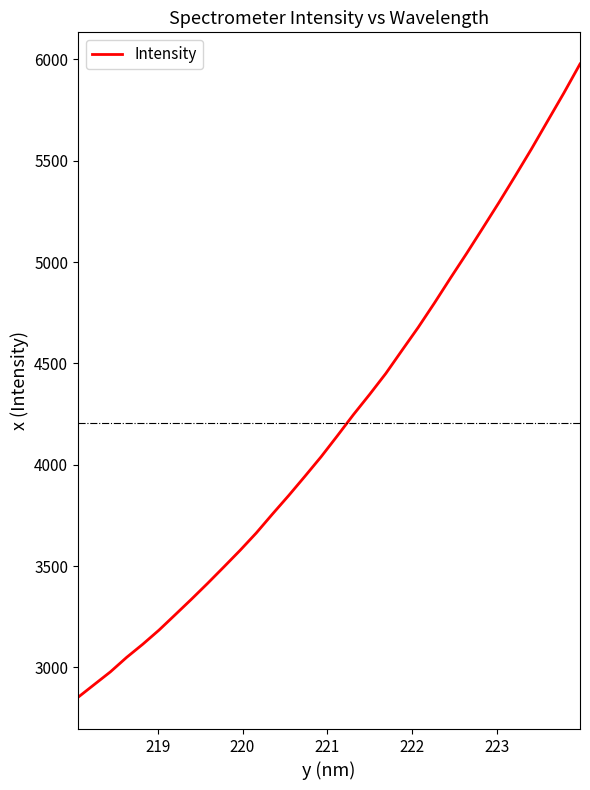

What is the minimum value shown in the chart?

2852.4